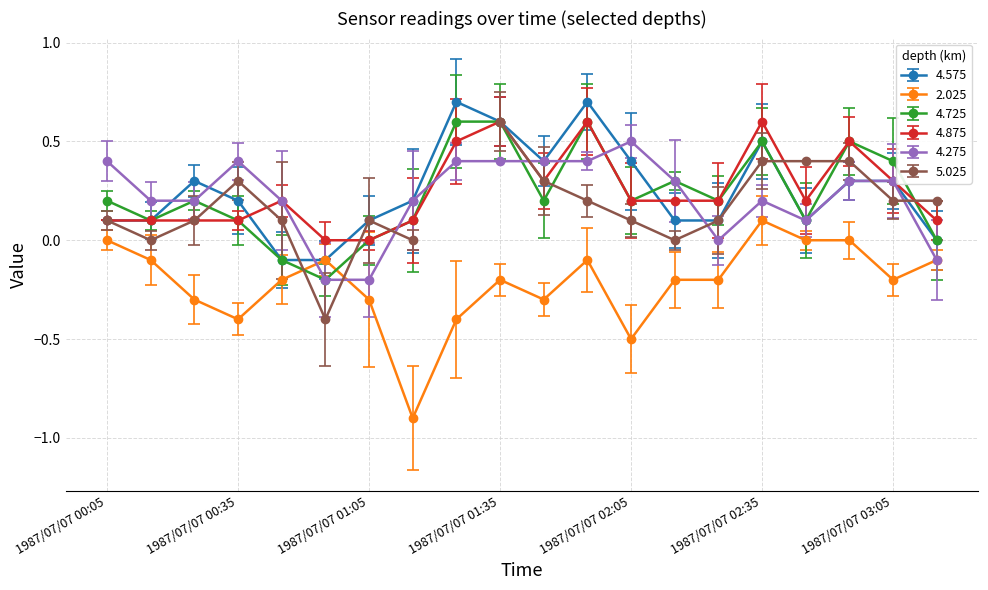

Between which two adjacent categories do 4.275 and 4.575 first intersect?

1987/07/07 00:15 and 1987/07/07 00:25